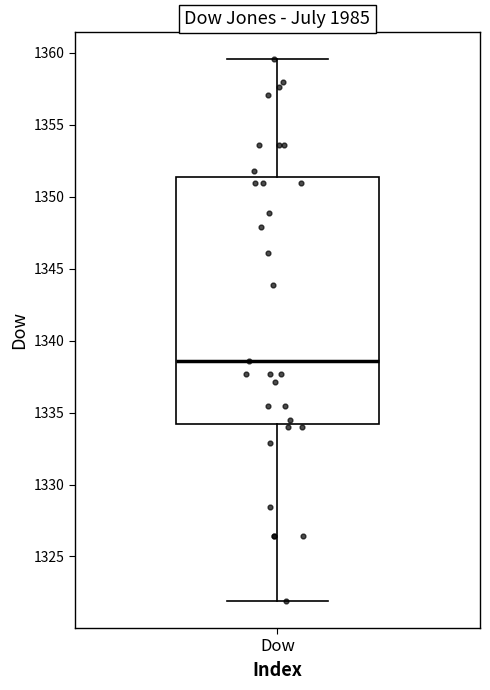

Transcribe this box plot: give where the median line is, the range the box spans, and where the two whiskers end, as read against the y-axis. The values are not printed on the chart, so give them approximately, as read against the axis.

median 1338.5, box 1334.0 to 1351.5, whiskers 1322.0 to 1359.5